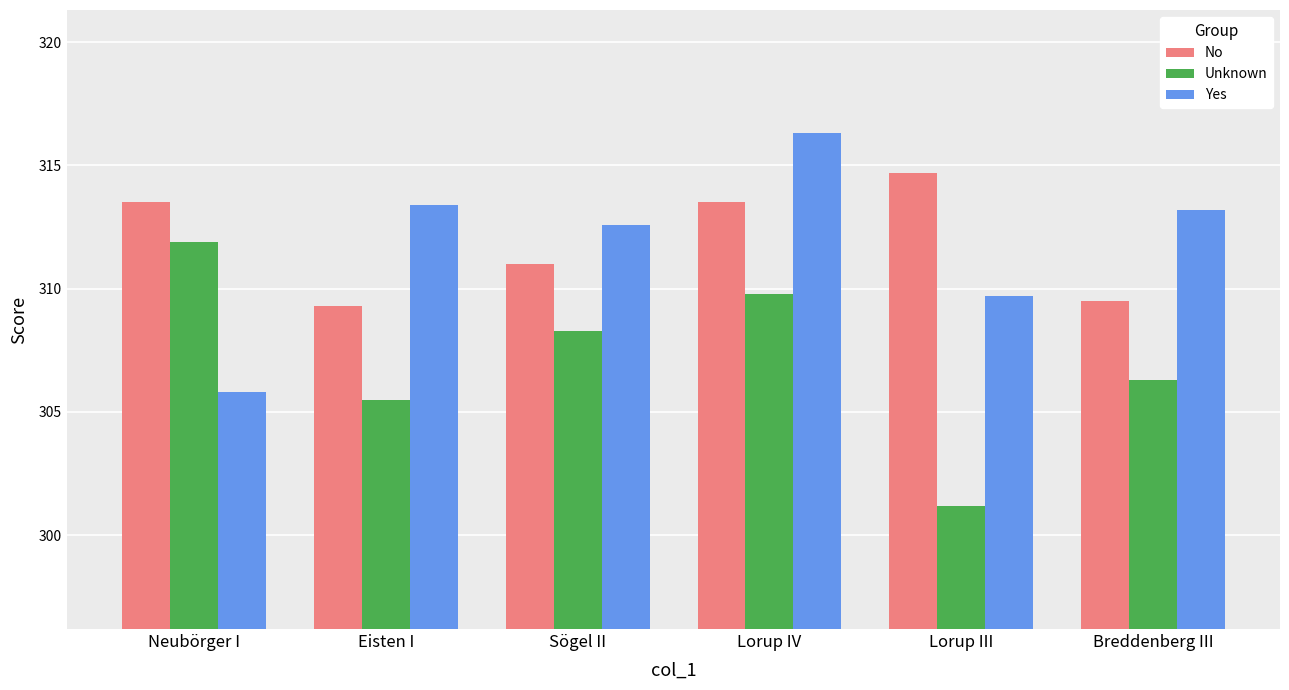

The No series shows 309.3 at Eisten I. True or false?

True